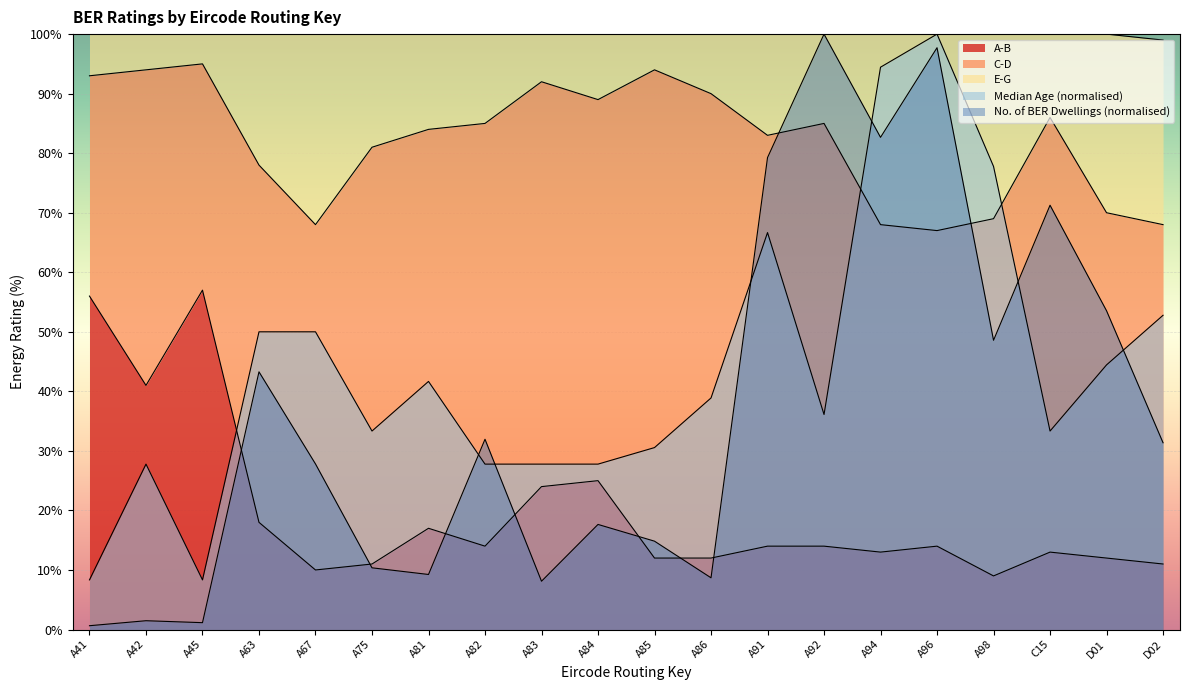

True or false: A-B has more than 2 points higher than both neighbors.

True